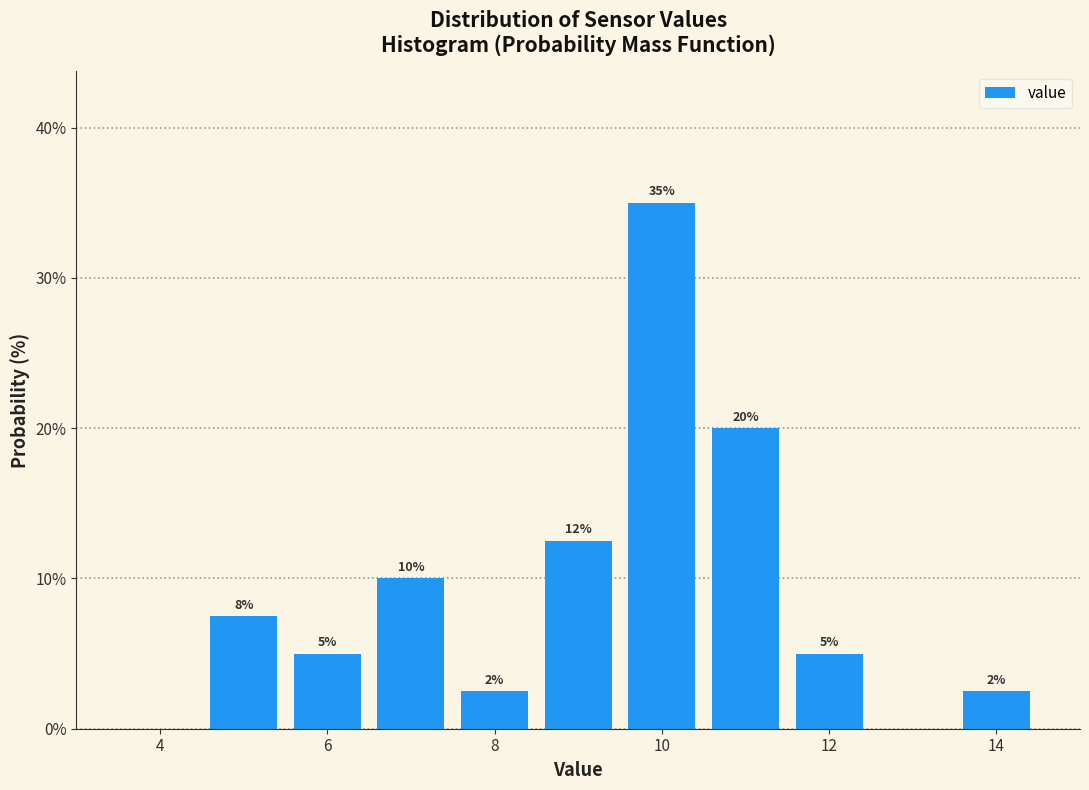

Over which range of the x-axis is the bar tallest?

9.5 to 10.5